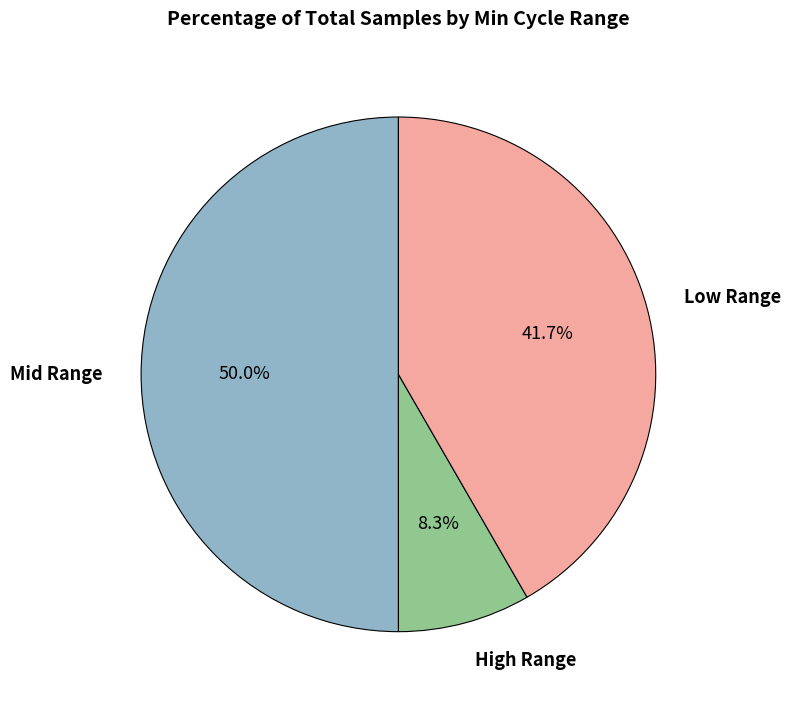

Count the number of slices in the pie.

3